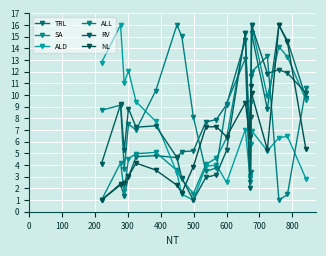

Which series has the largest total across all categories?

ALL